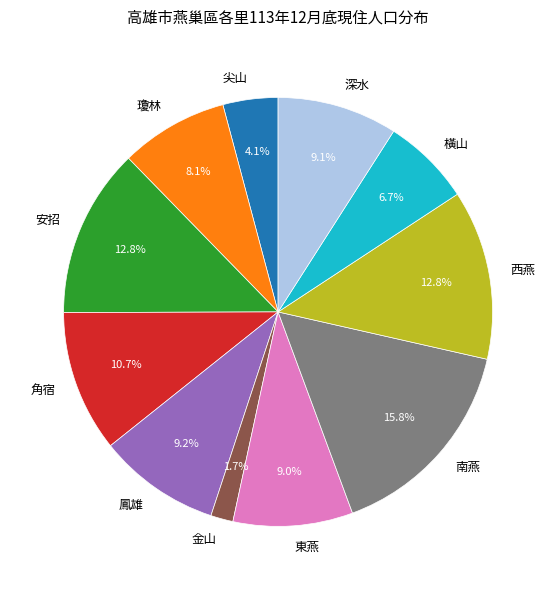

How many slices are in this pie chart?

11